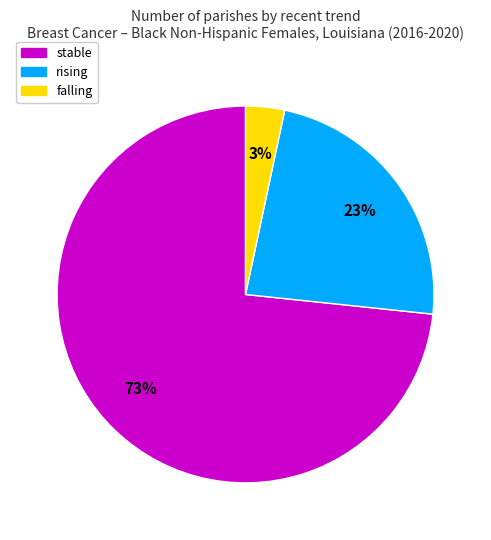

Does stable account for over 50% of the chart?

Yes